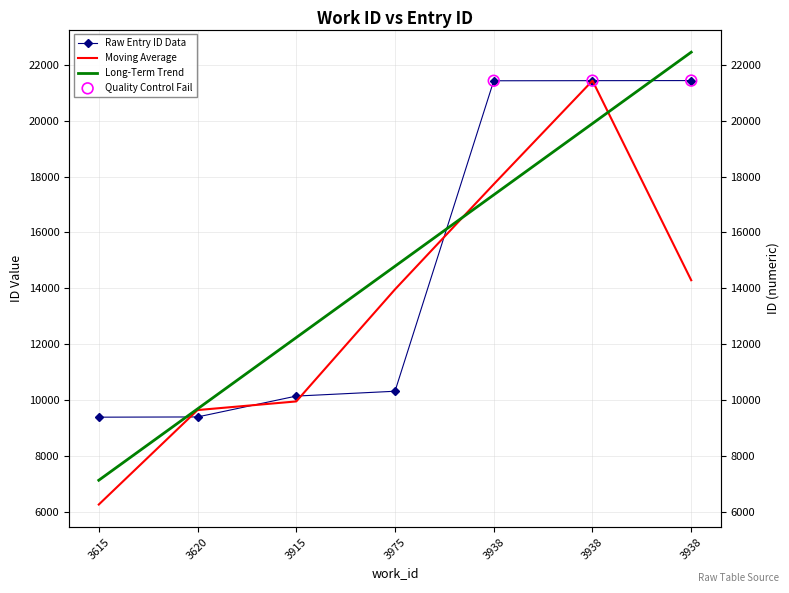

At how many categories does at least one series exceed 15395?

3